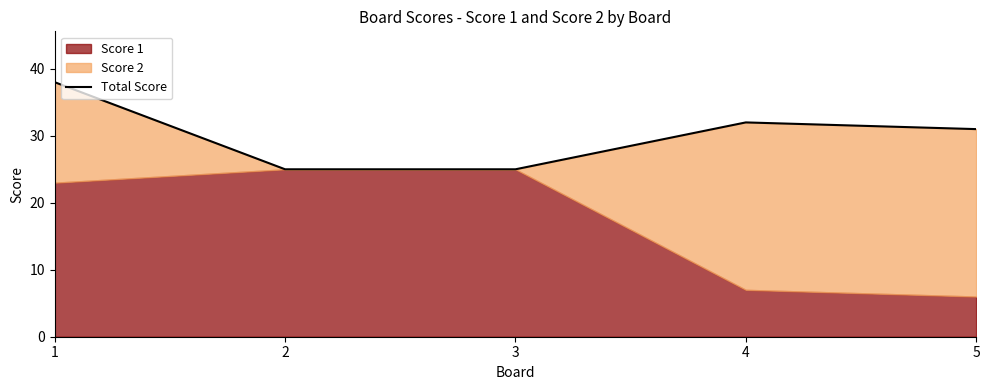

Reading left to right, transcribe all the data shown in this chart.

1=38	2=25	3=25	4=32	5=31